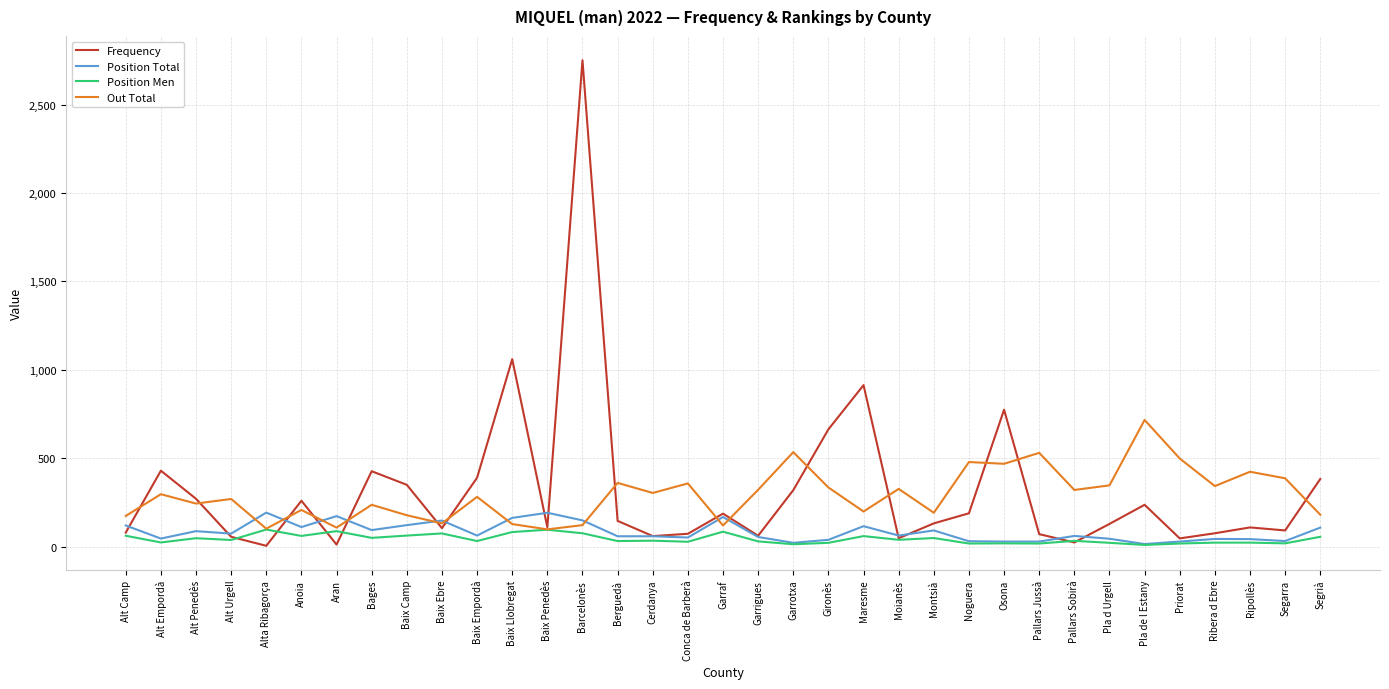

At which category is the sum across all series the highest?

Barcelonès